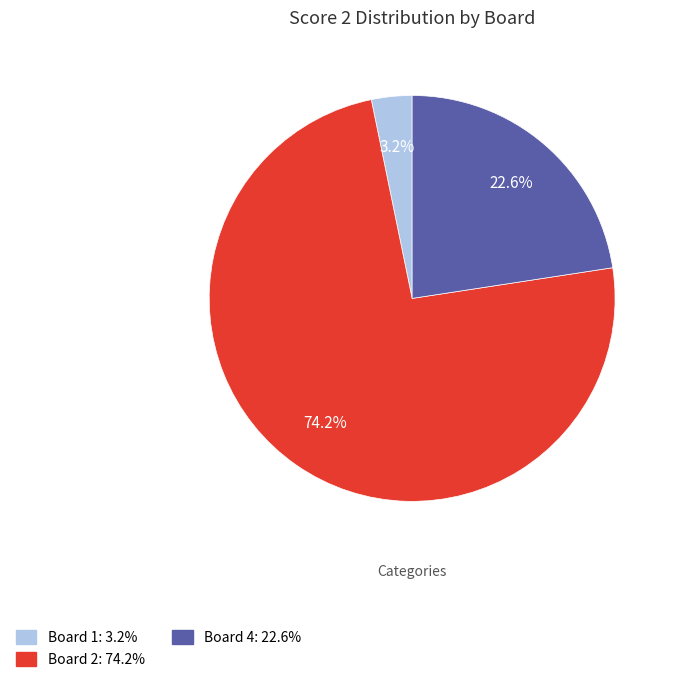

Does any single category account for the majority?

Yes